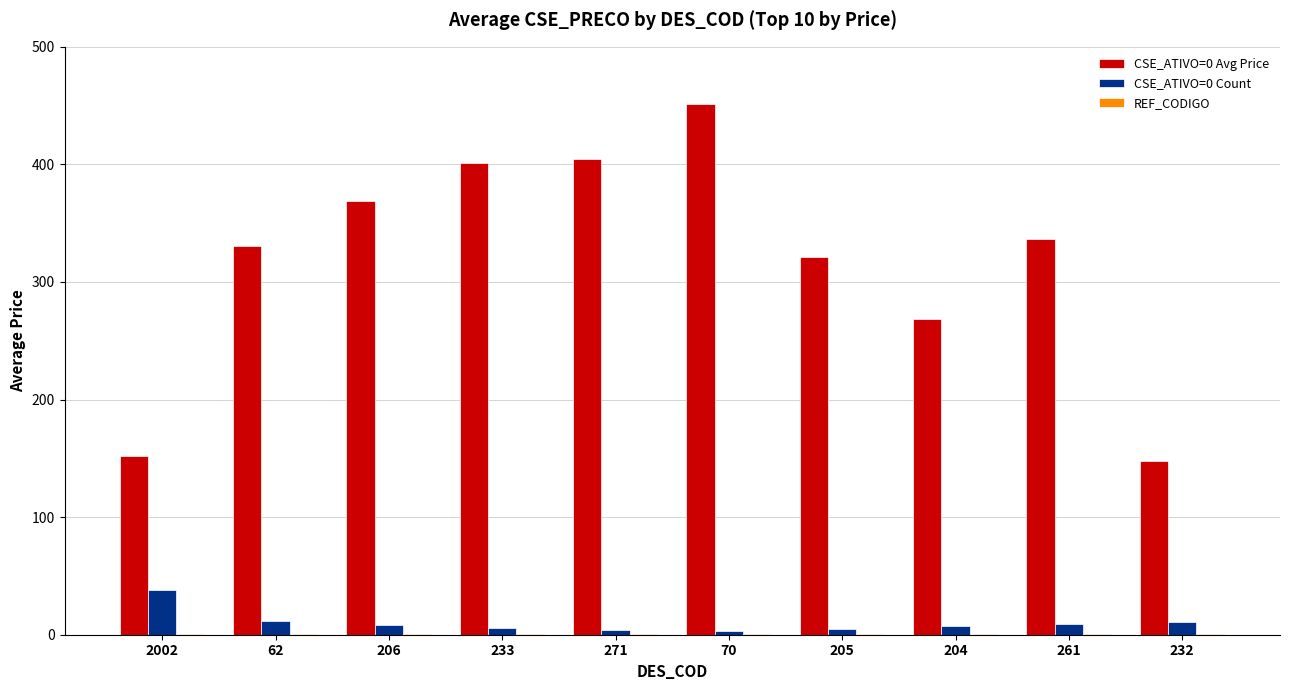

What is the sum of all CSE_ATIVO=0 Avg Price values?

3182.8